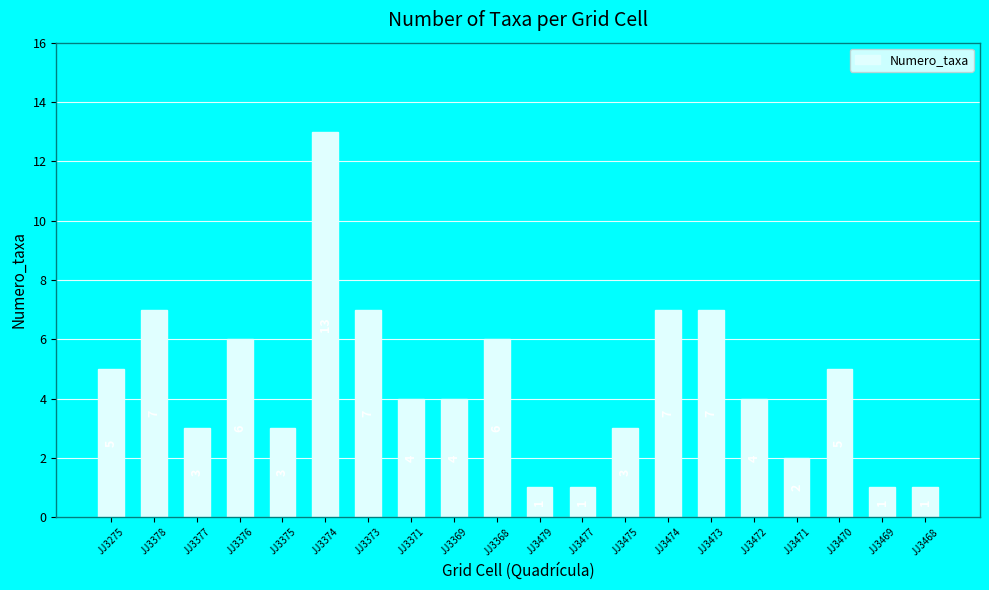

What is the label of the 11th bar from the left?

JJ3479